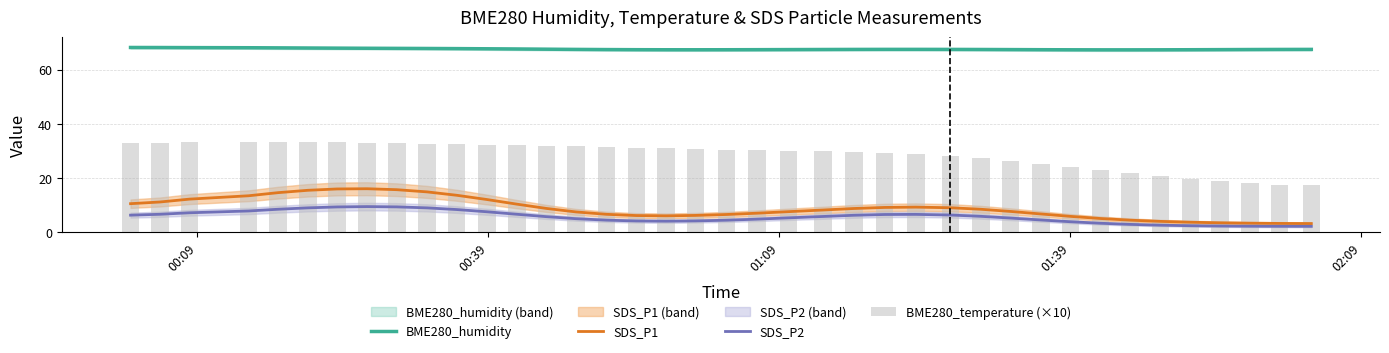

True or false: BME280_humidity and SDS_P2 cross at least once.

False